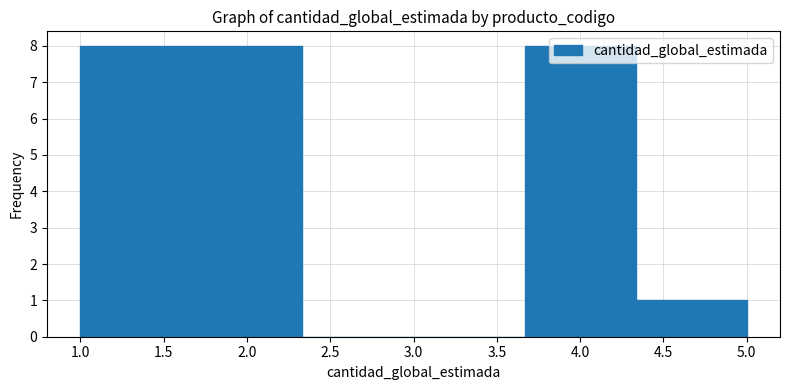

Reading left to right, list every bar in this chart as the range it spans on the x-axis followed by its height. Neither the bar edges nor the heights are printed on the chart, so give them approximately, as read against the axes.

1.00 to 1.65: 8
1.65 to 2.35: 8
2.35 to 3.00: 0
3.00 to 3.65: 0
3.65 to 4.35: 8
4.35 to 5.00: 1